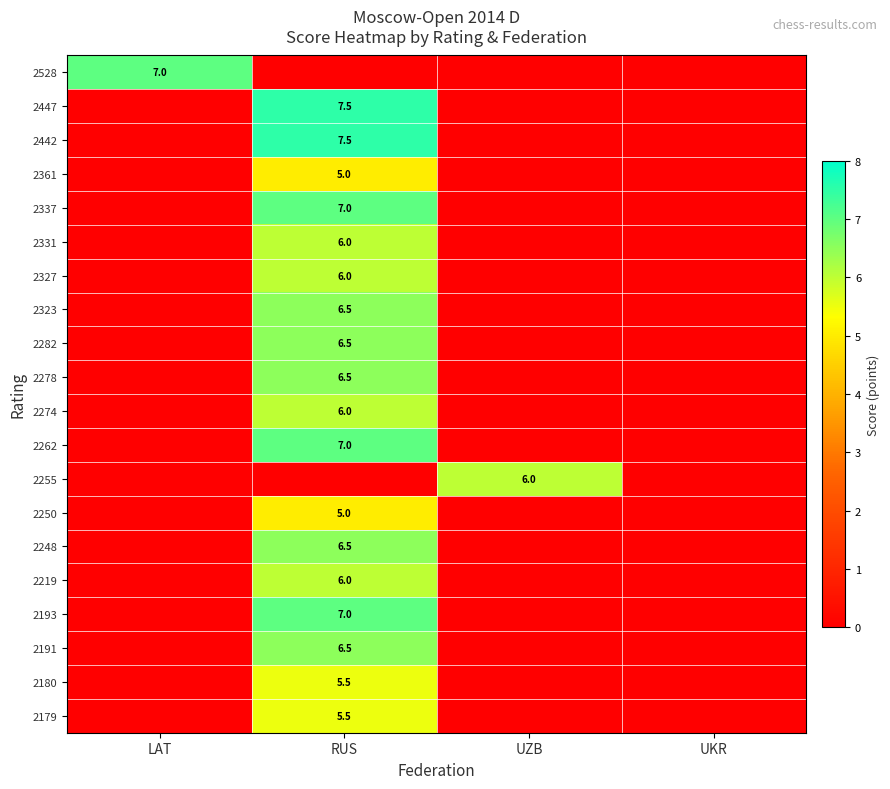

Is it true that 2255 equals 6.0 at UZB?

True